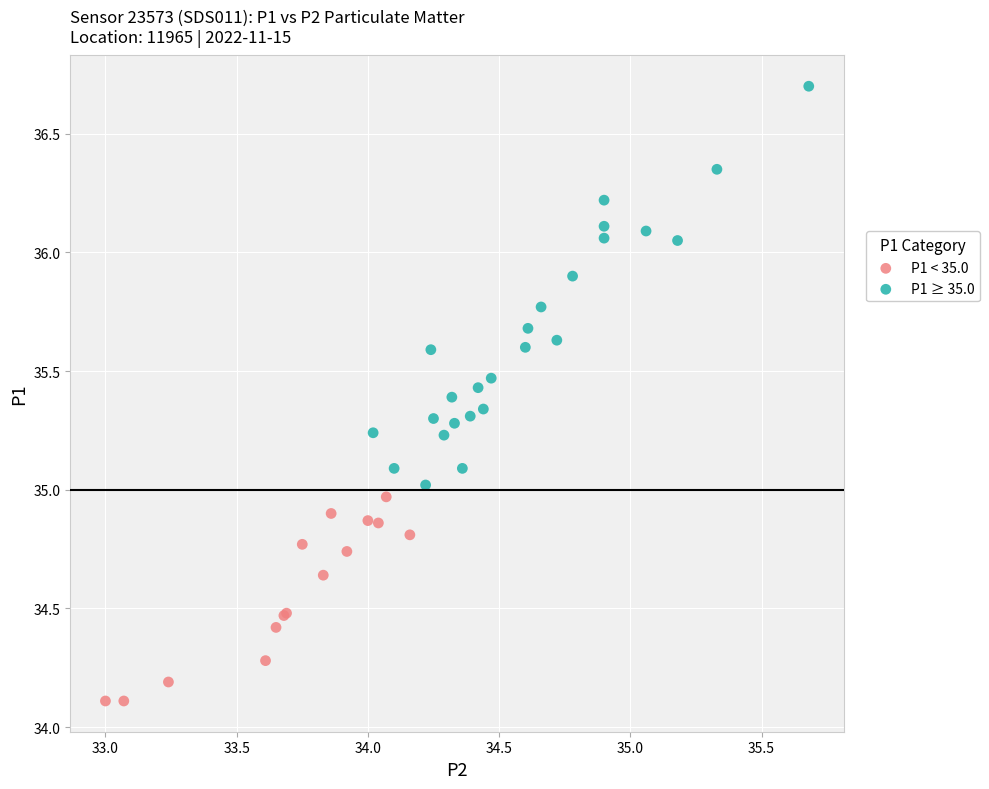

Which series contains the lowest Y value?

P1 < 35.0